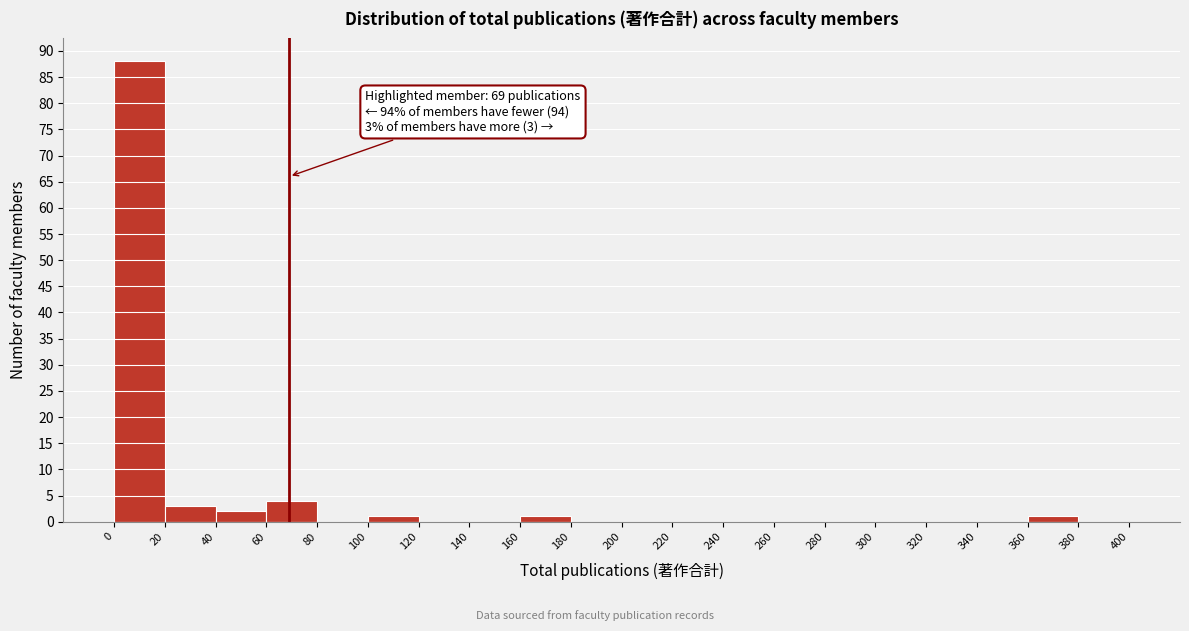

Over which range of the x-axis is the bar tallest?

0 to 20